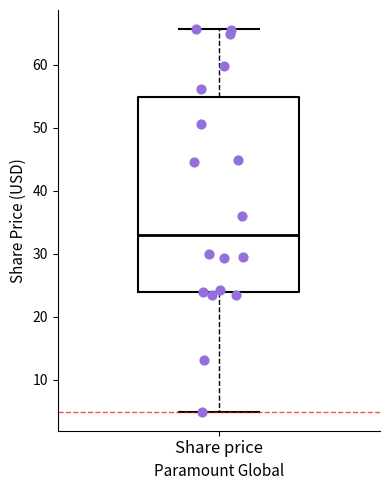

Transcribe this box plot: give where the median line is, the range the box spans, and where the two whiskers end, as read against the y-axis. The values are not printed on the chart, so give them approximately, as read against the axis.

median 33, box 24 to 55, whiskers 5 to 66